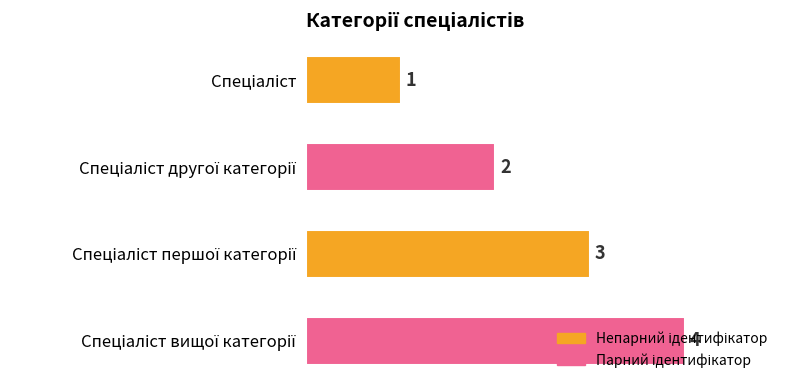

What is the maximum value shown in the chart?

4